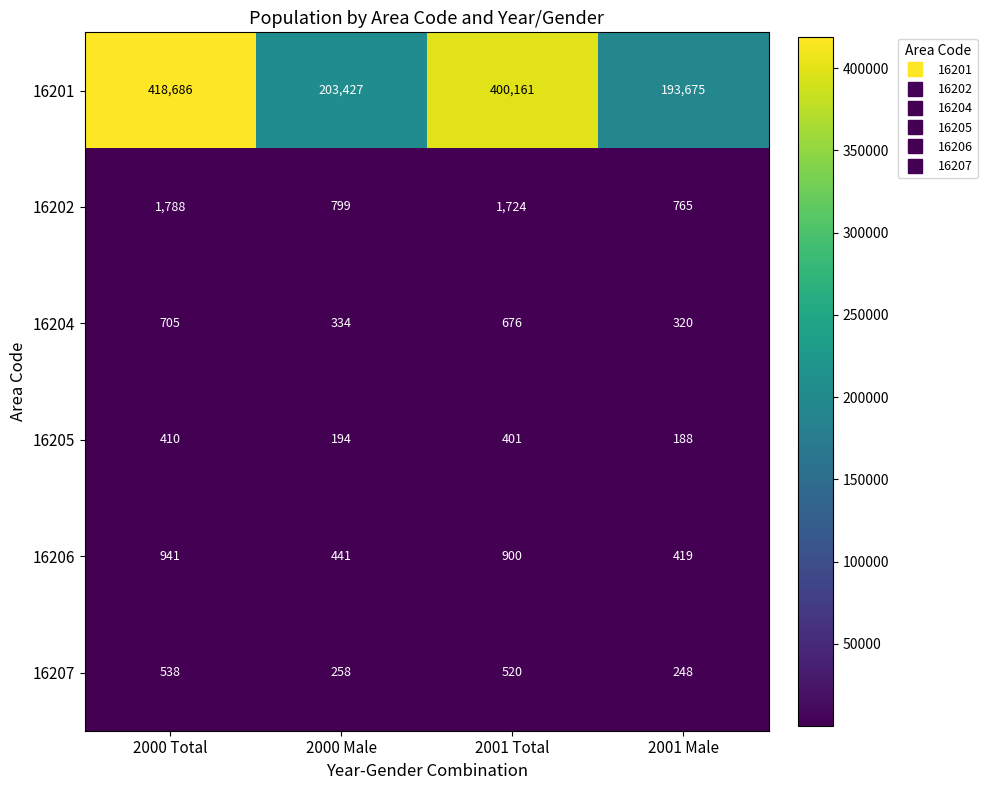

How many values in the 16204 series are below 676?

2